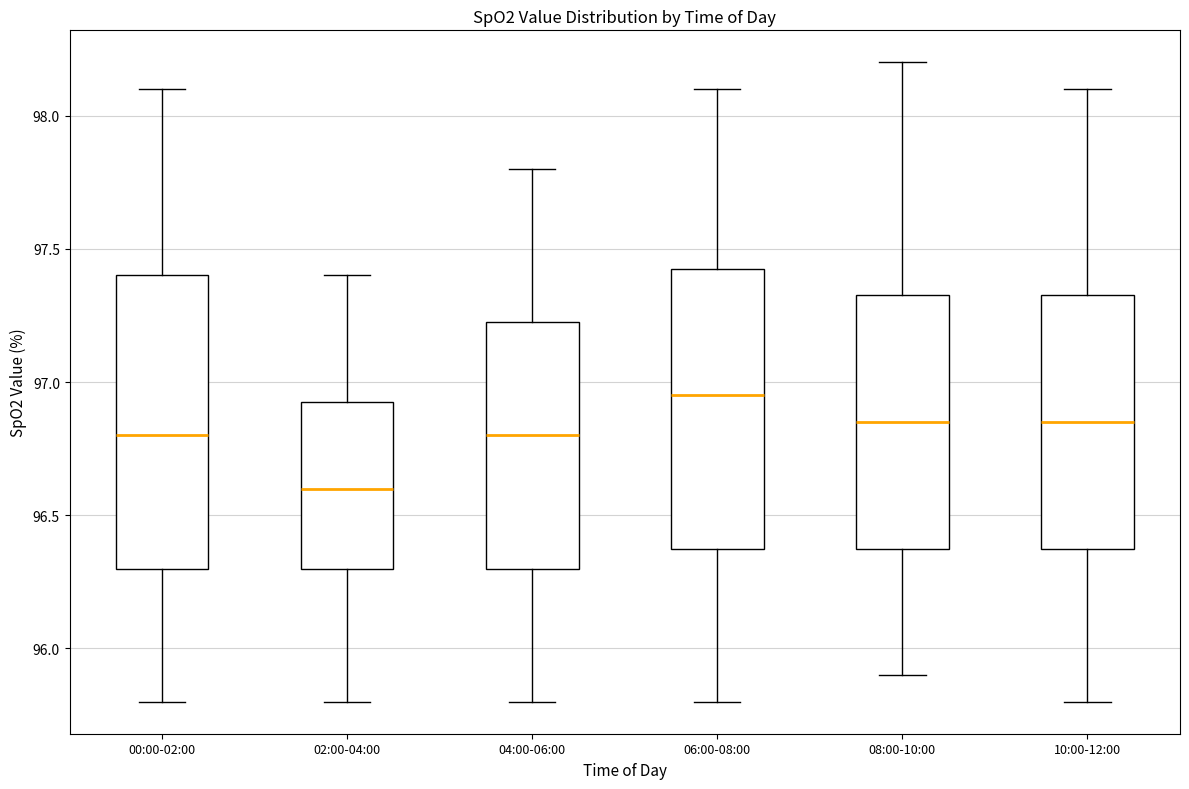

Where does the upper whisker of the box for 02:00-04:00 end on the y-axis? The values are not printed on the chart, so give them approximately, as read against the axis.

97.40